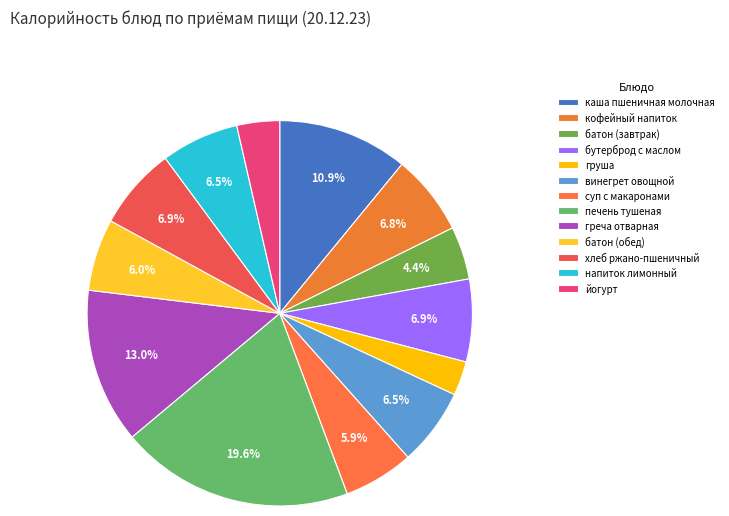

To the nearest percent, what is the average slice percentage?

8%